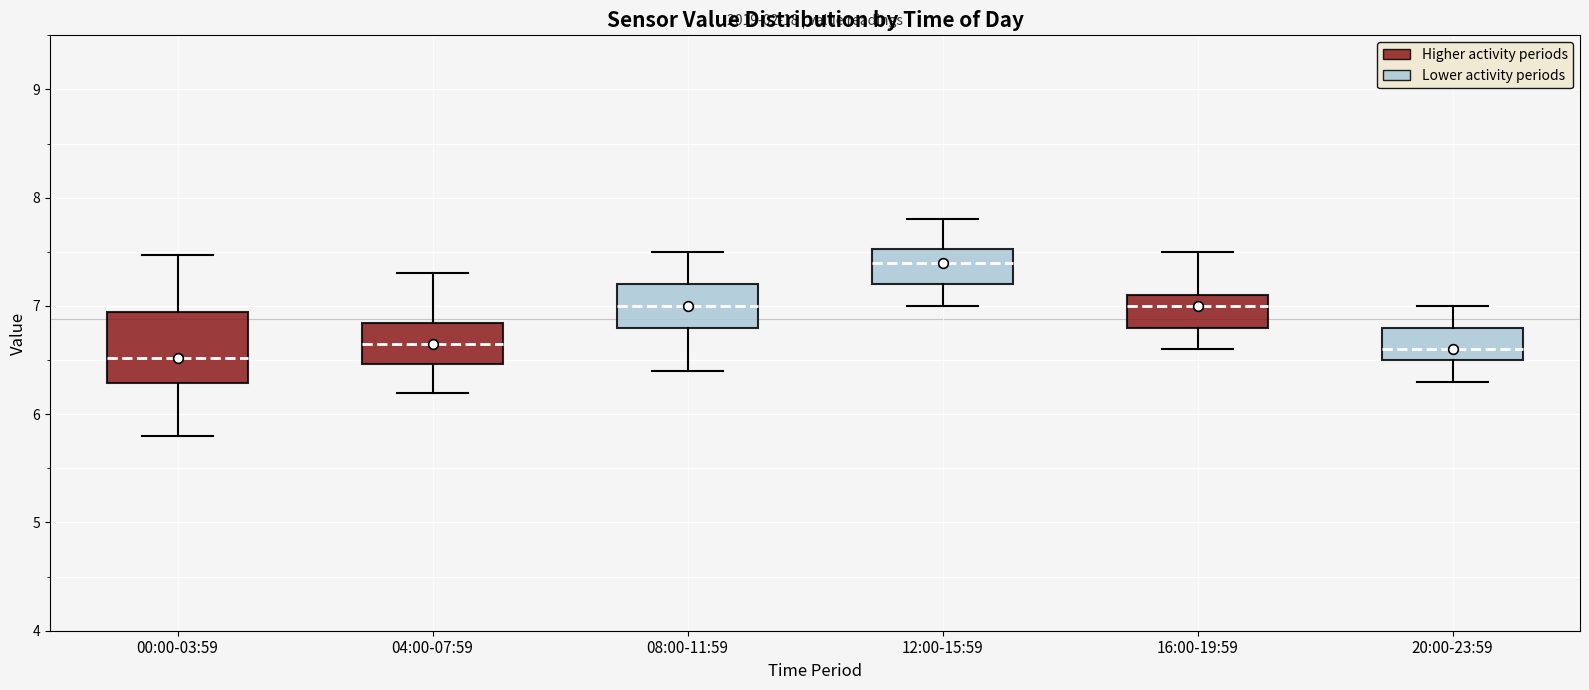

Reading left to right, transcribe this box plot: for each box, give where its median line is, the range the box spans, and where its two whiskers end, as read against the y-axis. The values are not printed on the chart, so give them approximately, as read against the axis.

00:00-03:59: median 6.5, box 6.3 to 6.9, whiskers 5.8 to 7.5
04:00-07:59: median 6.7, box 6.5 to 6.8, whiskers 6.2 to 7.3
08:00-11:59: median 7.0, box 6.8 to 7.2, whiskers 6.4 to 7.5
12:00-15:59: median 7.4, box 7.2 to 7.5, whiskers 7.0 to 7.8
16:00-19:59: median 7.0, box 6.8 to 7.1, whiskers 6.6 to 7.5
20:00-23:59: median 6.6, box 6.5 to 6.8, whiskers 6.3 to 7.0